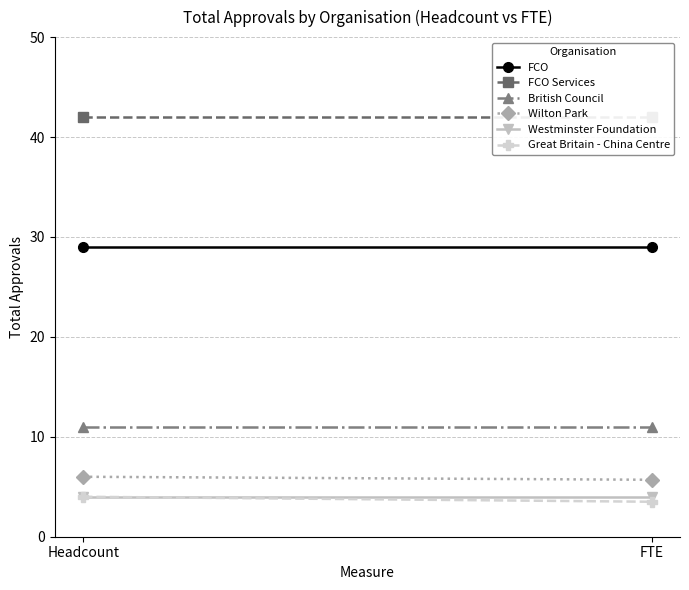

What is the label of the 1st point from the left?

Headcount